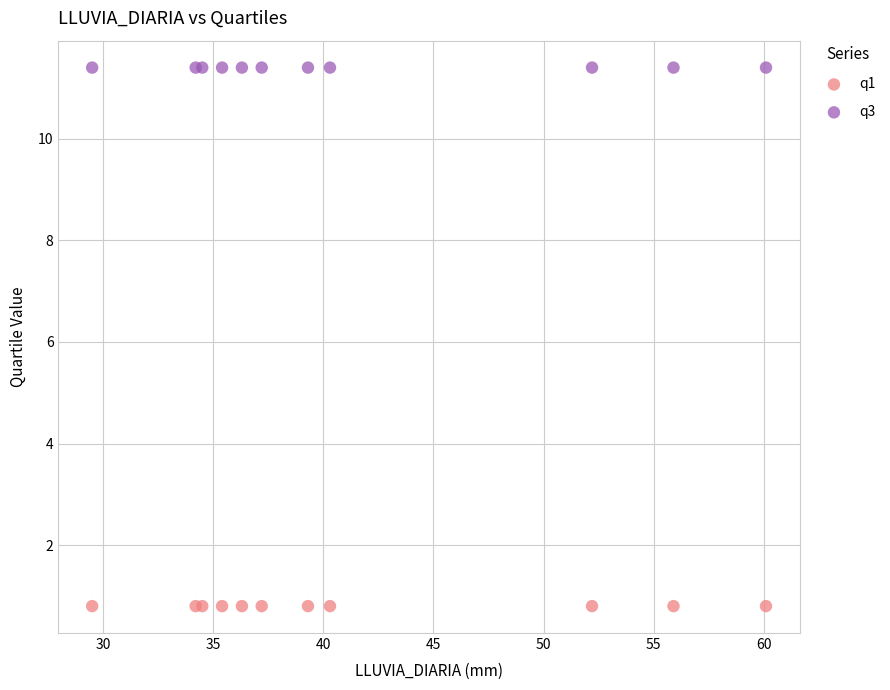

Which series reaches the minimum Y coordinate?

q1